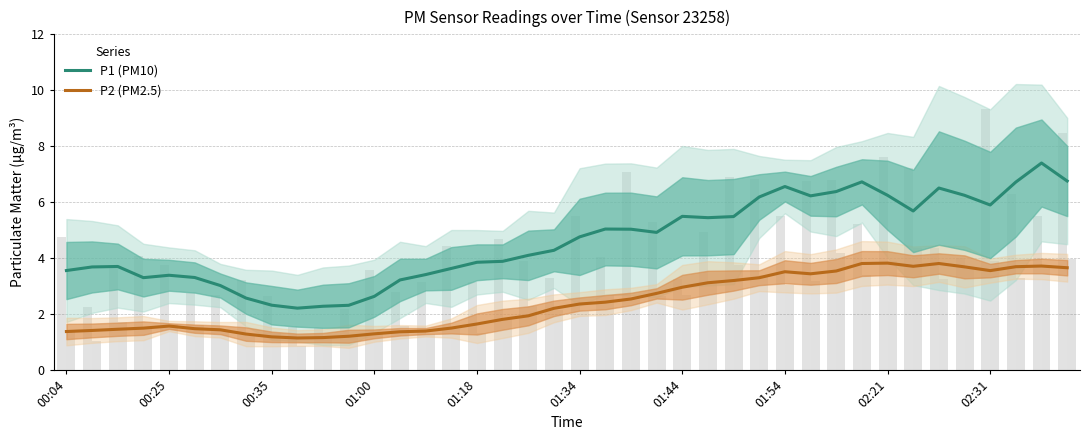

At which label does P1 (PM10) first exceed 4?

18